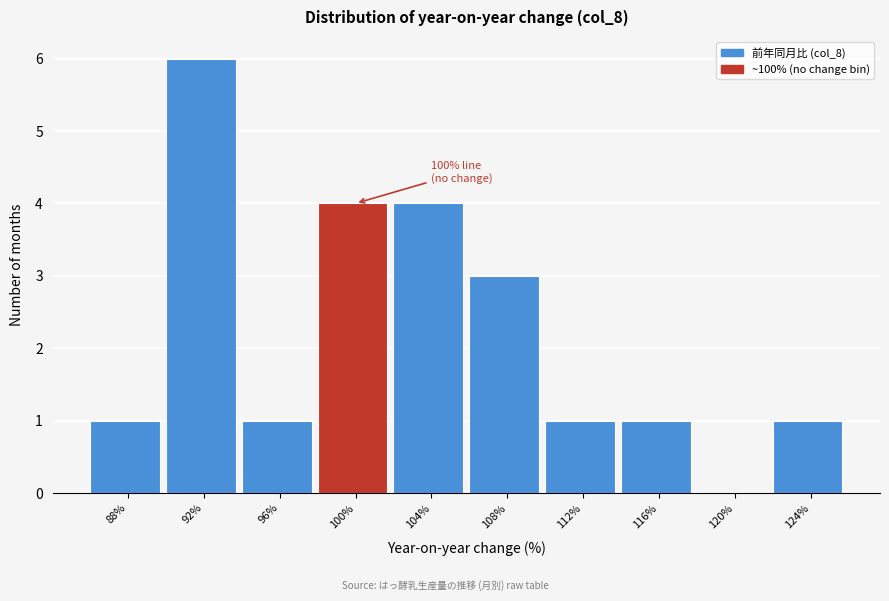

Reading left to right, what are all the values shown in this chart?

88%=1	92%=6	96%=1	100%=4	104%=4	108%=3	112%=1	116%=1	120%=0	124%=1